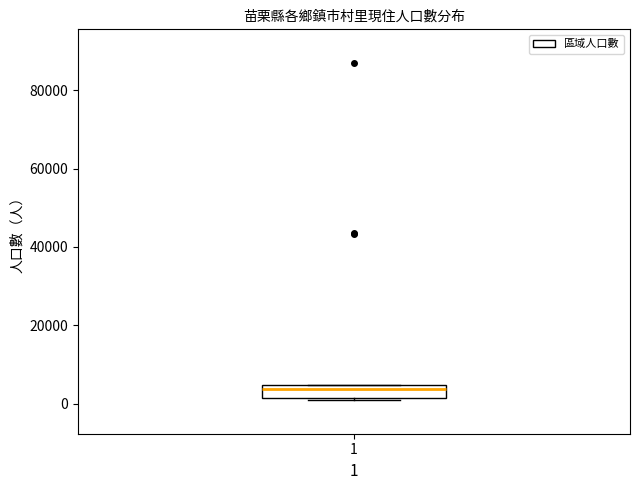

Read this box plot against the y-axis: the position of the median line, the range covered by the box, and the ends of both whiskers. The values are not printed on the chart, so give them approximately, as read against the axis.

median 4000 (just below the box's upper edge), box 2000 to 4000, whiskers 0 to 4000